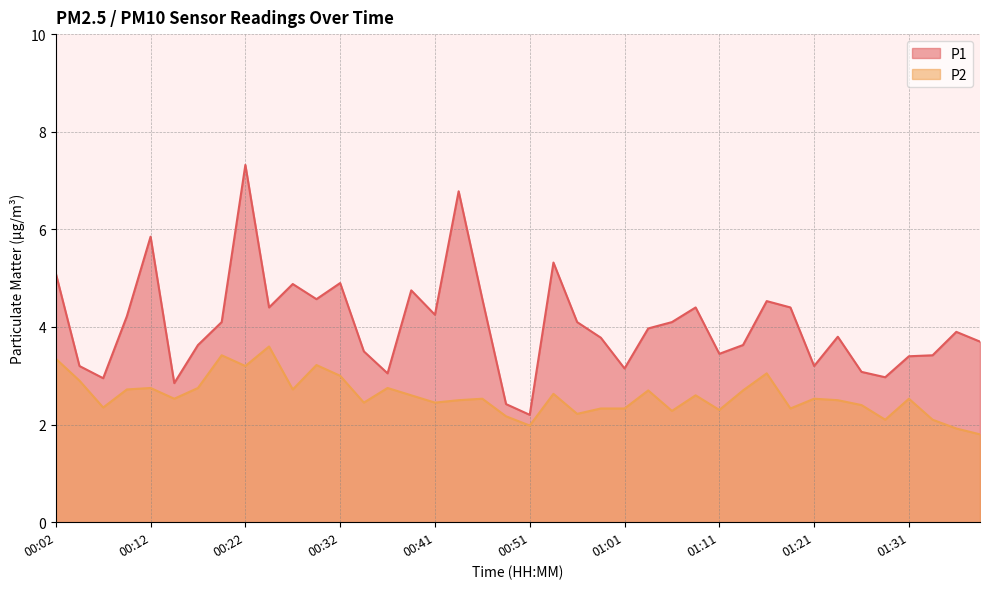

What is the spread (max minus min) of values at 00:54?

2.7